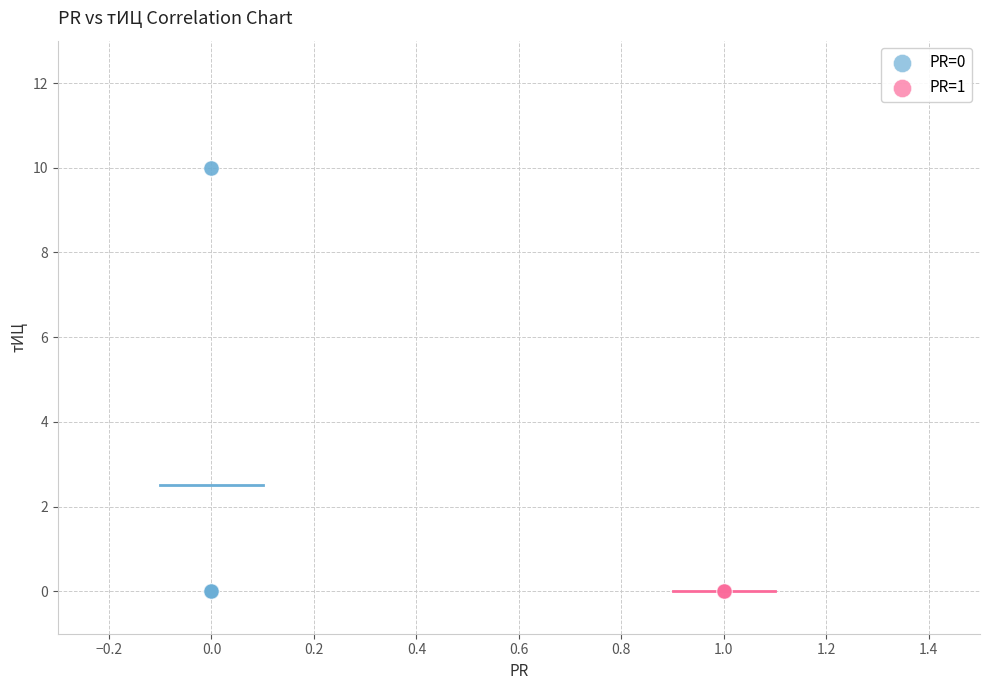

Which series reaches the maximum Y coordinate?

PR=0